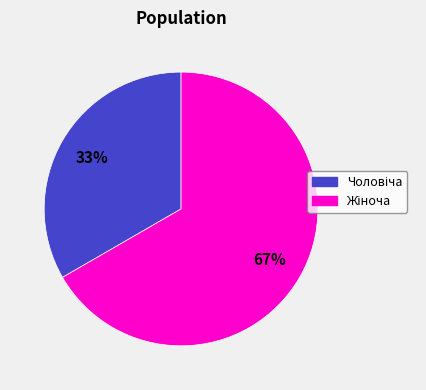

Is there a majority slice in this chart?

Yes